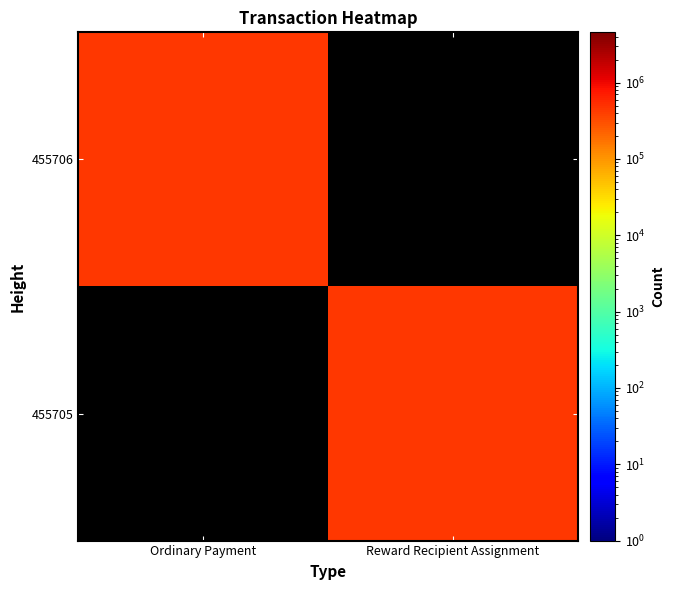

At Ordinary Payment, list the series in order from largest to smallest.

455706, 455705